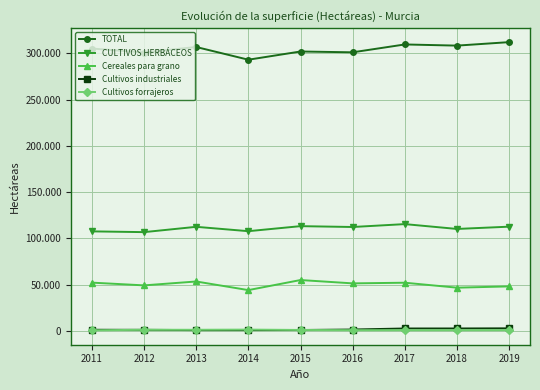

Which series has the widest spread of values?

TOTAL